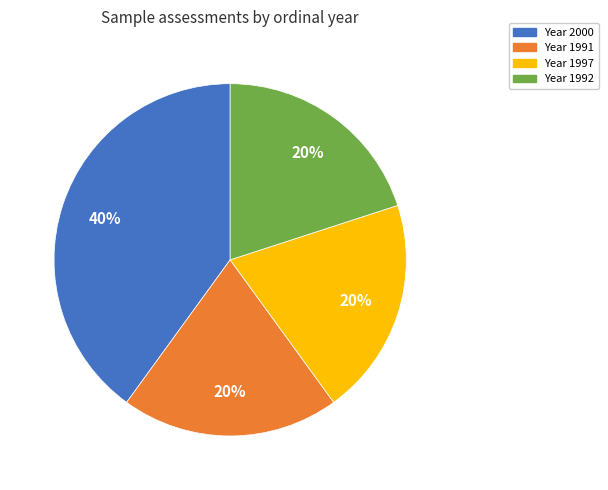

Is there a majority slice in this chart?

No